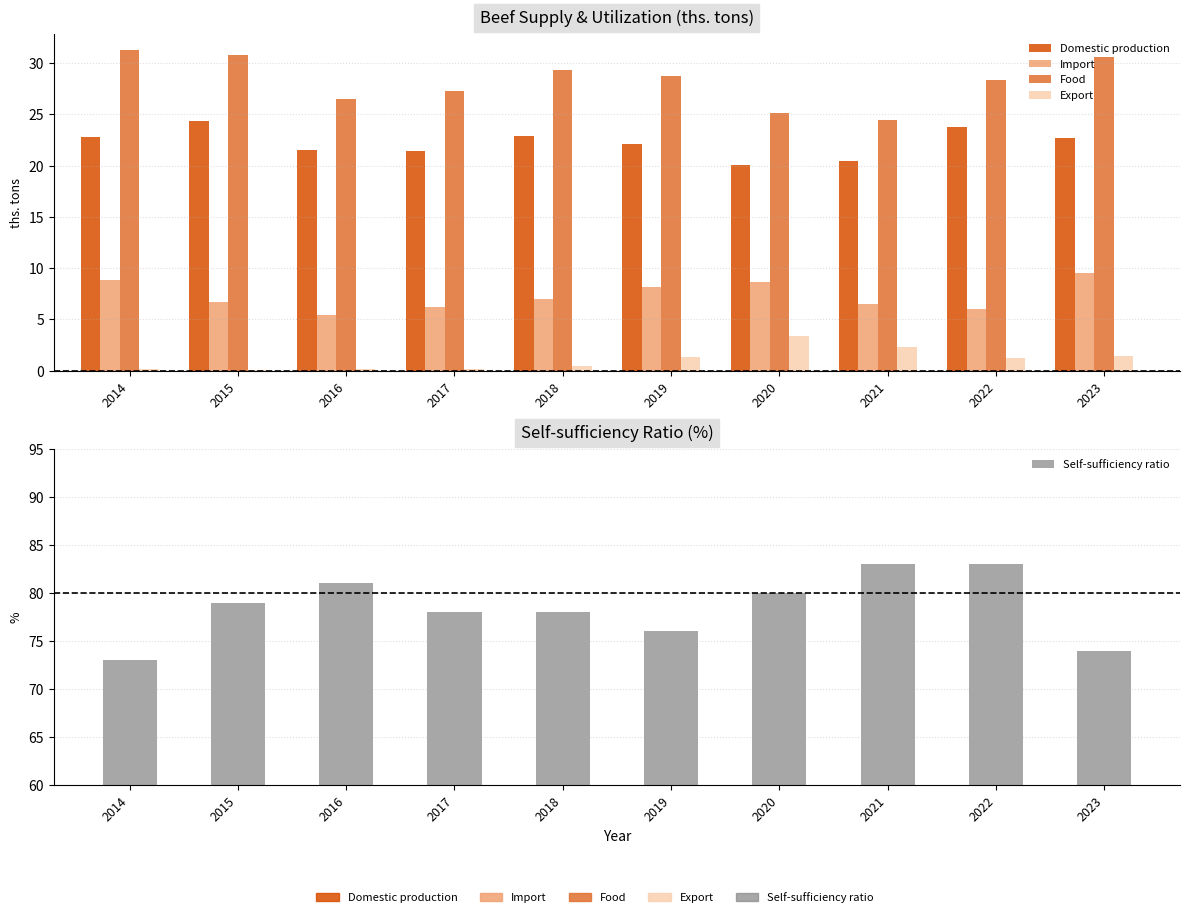

What is the difference between the Import values at 2015 and 2017?

0.5